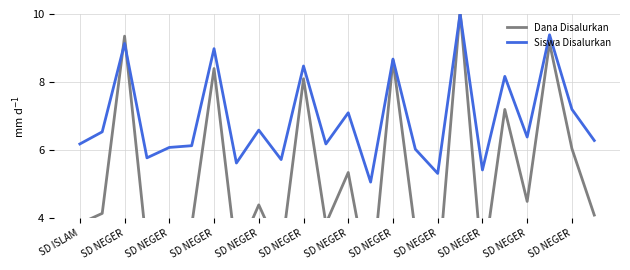

How many interior local valleys does the Dana Disalurkan series have?

8